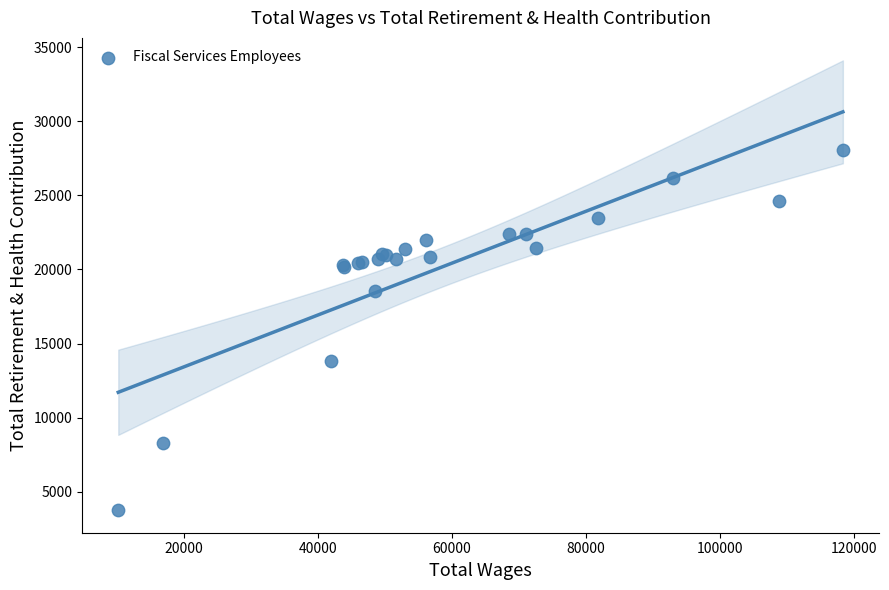

What Y value in the scatter plot is closest to 15919?

13827